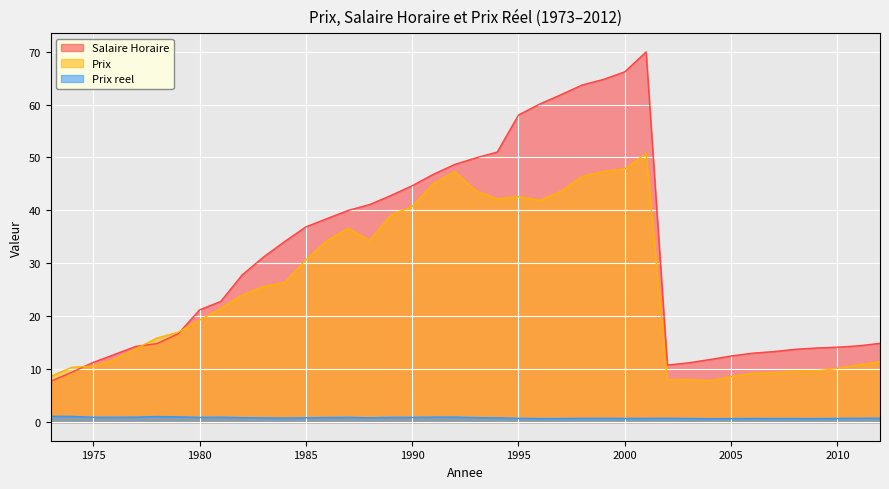

True or false: Prix reel and Salaire Horaire intersect in this chart.

False